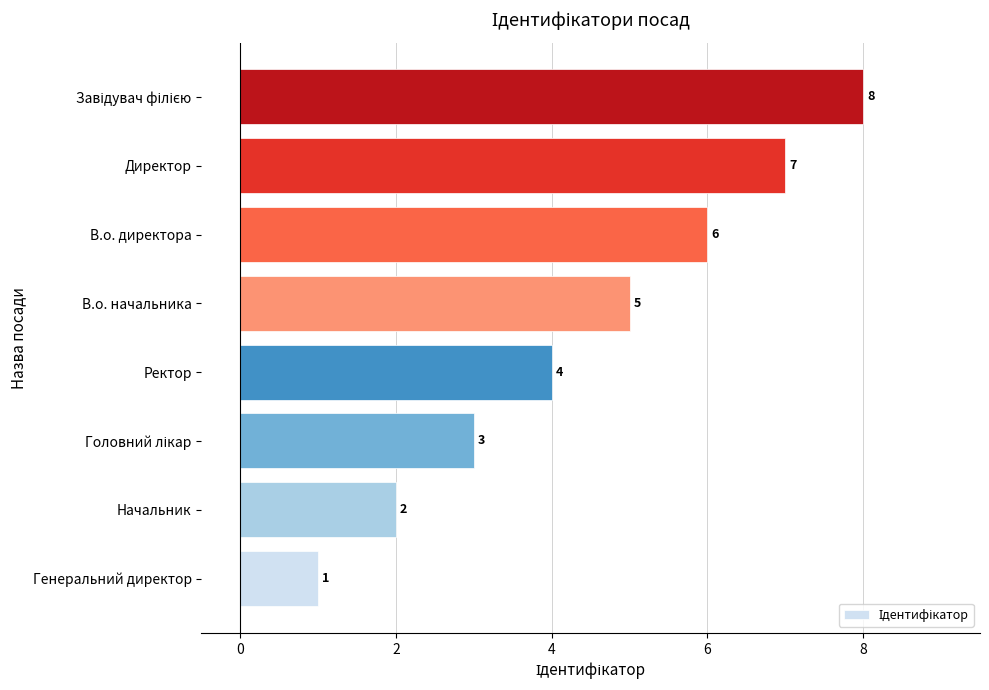

The value at Директор is 10. True or false?

False